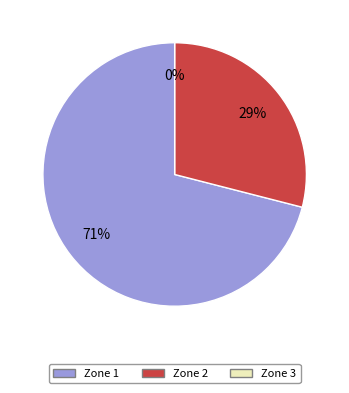

Does 3 represent more than half of the total?

No